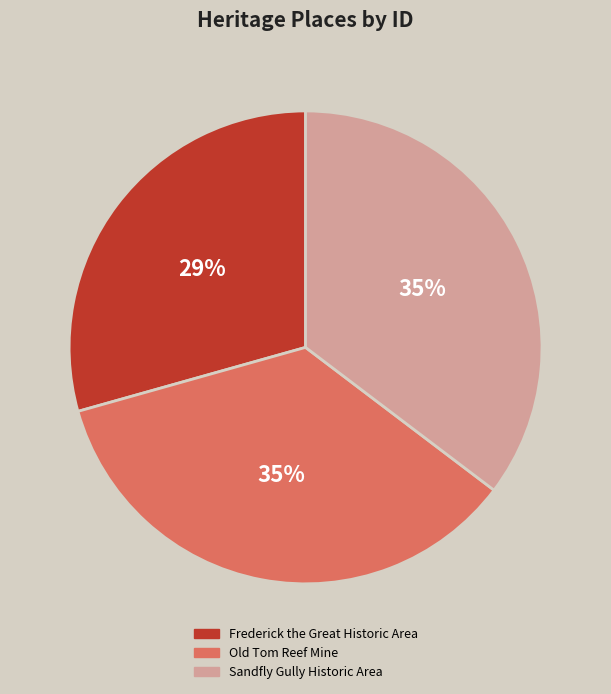

Is there a majority slice in this chart?

No